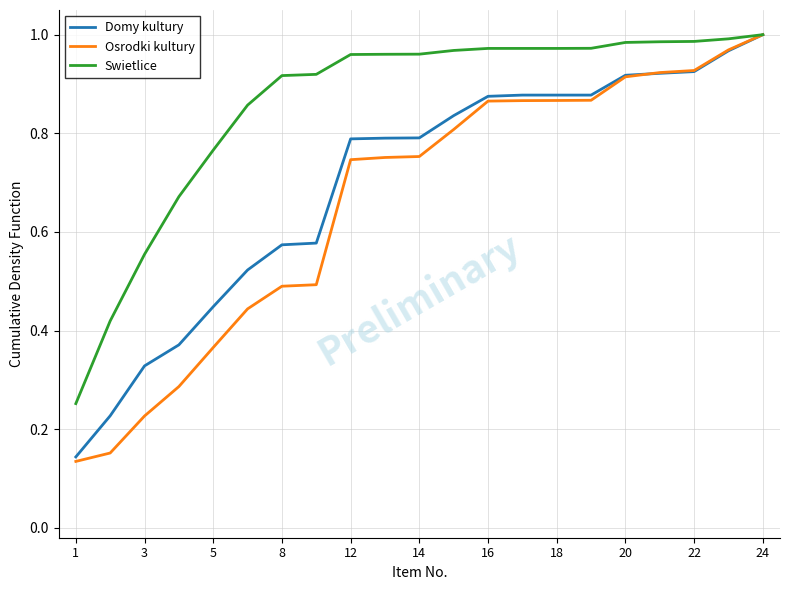

Which series has the largest range (max minus min)?

Osrodki kultury